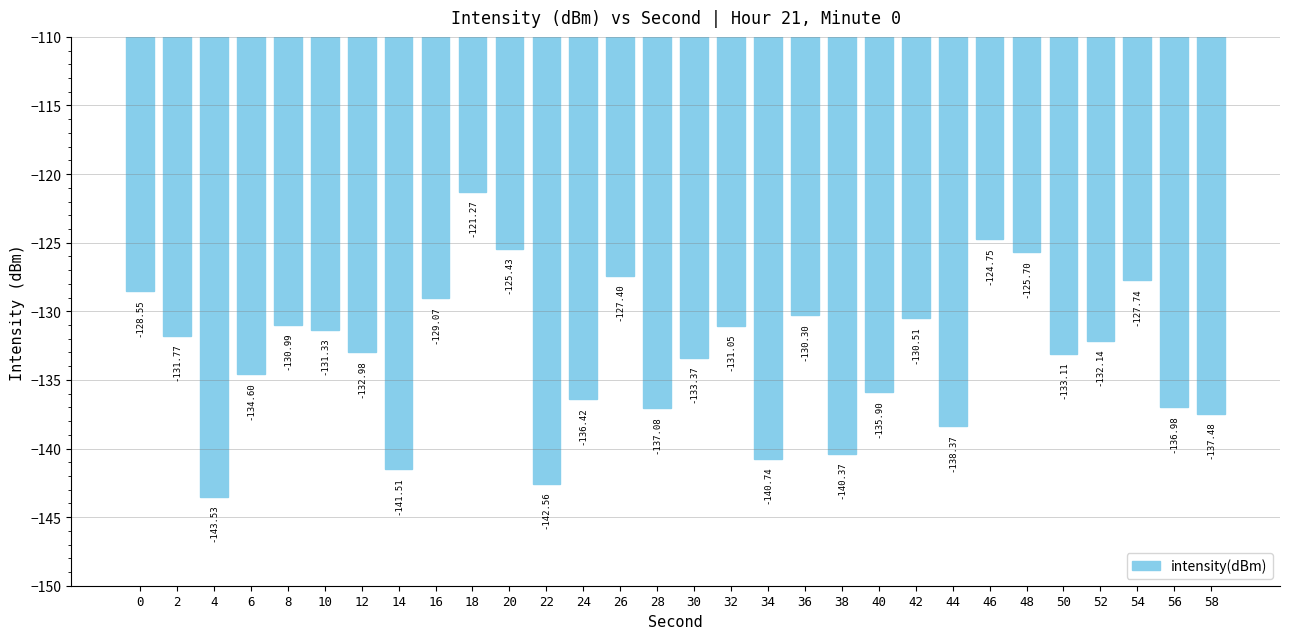

Between 56 and 12, which is larger?

12